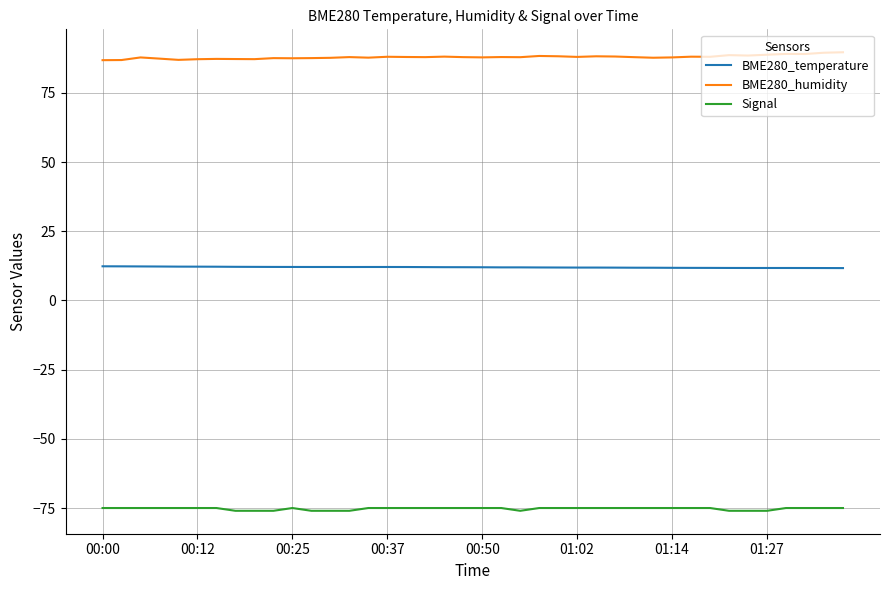

True or false: BME280_temperature and BME280_humidity intersect in this chart.

False